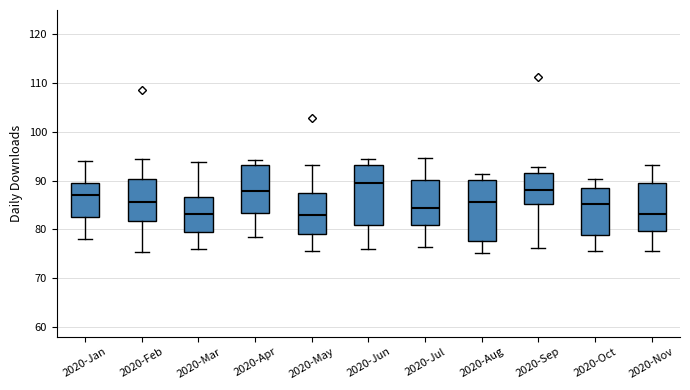

Where does the lower whisker of the box for 2020-Apr end on the y-axis? The values are not printed on the chart, so give them approximately, as read against the axis.

78